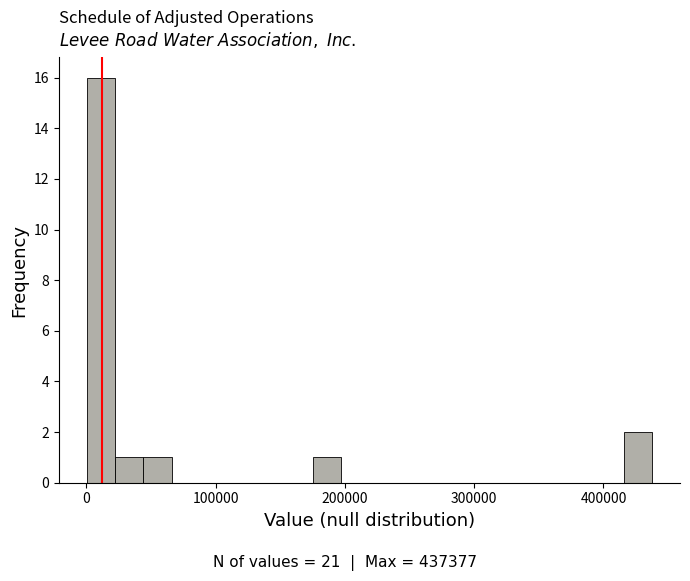

Read against the x-axis, roughly where is the centre of the tallest bar?

10000